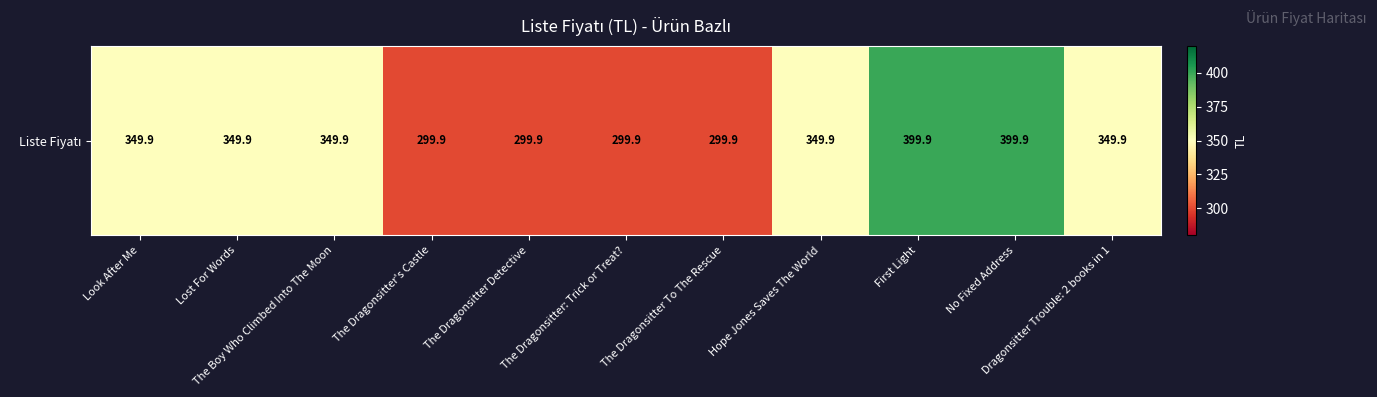

At which category does the chart reach its minimum across all series?

The Dragonsitter's Castle